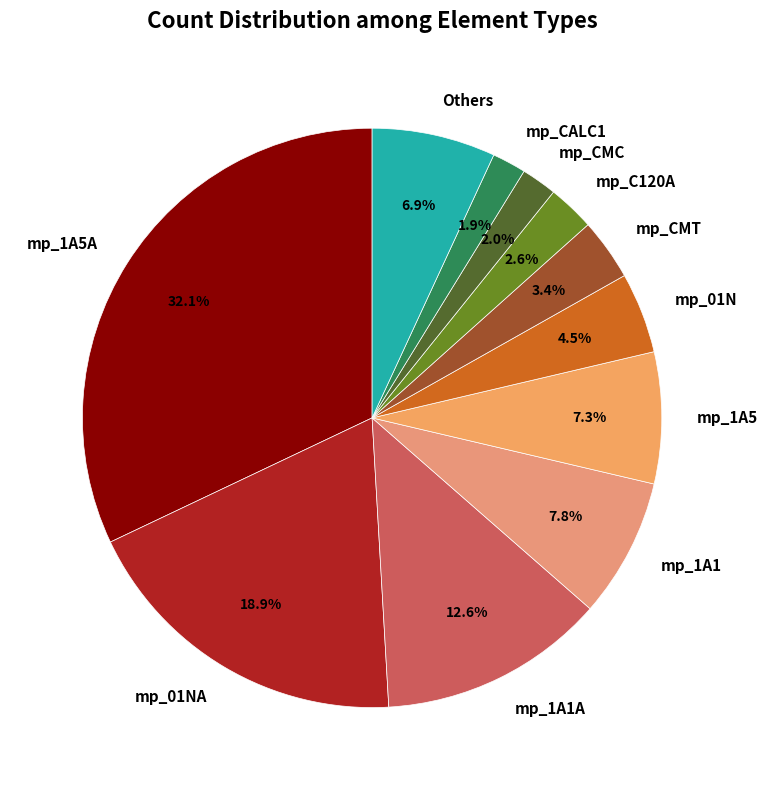

What is the largest slice in the pie chart?

mp_1A5A